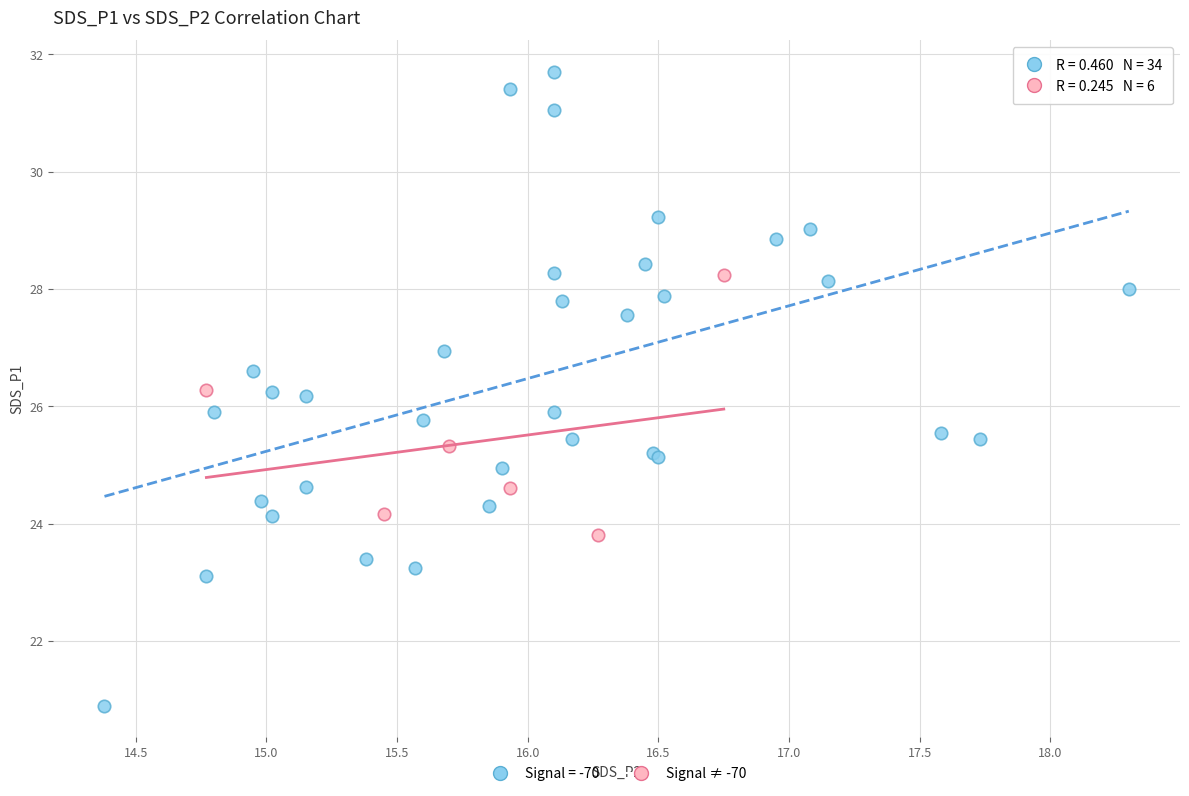

Which series reaches the minimum Y coordinate?

Signal = -70